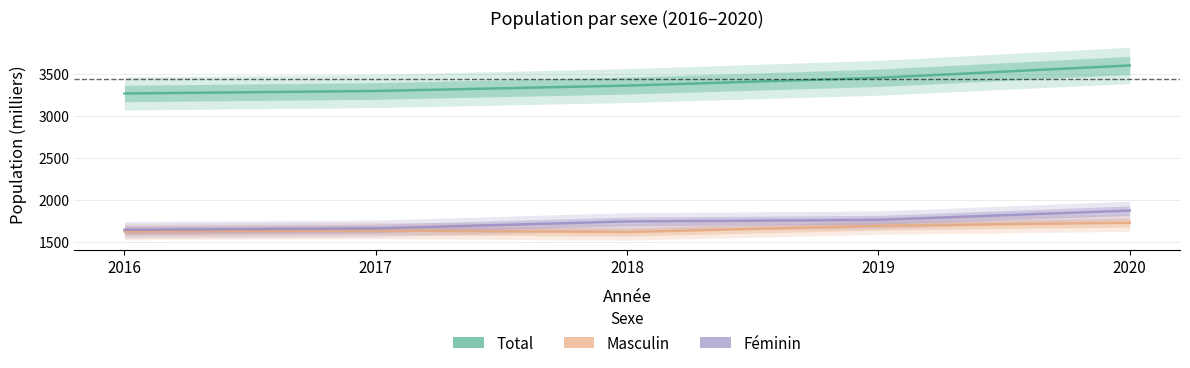

Reading right to left, extract all data points from this chart.

Total: 2020=3602	2019=3455	2018=3362	2017=3298	2016=3268
Masculin: 2020=1729	2019=1692	2018=1618	2017=1637	2016=1624
Féminin: 2020=1873	2019=1763	2018=1744	2017=1661	2016=1644